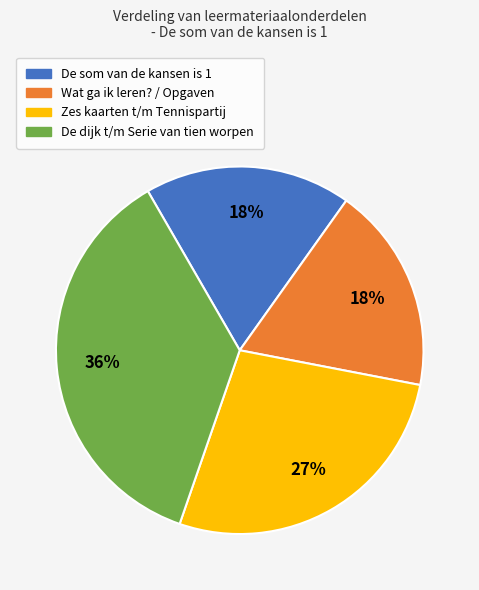

How many segments does this pie chart have?

4